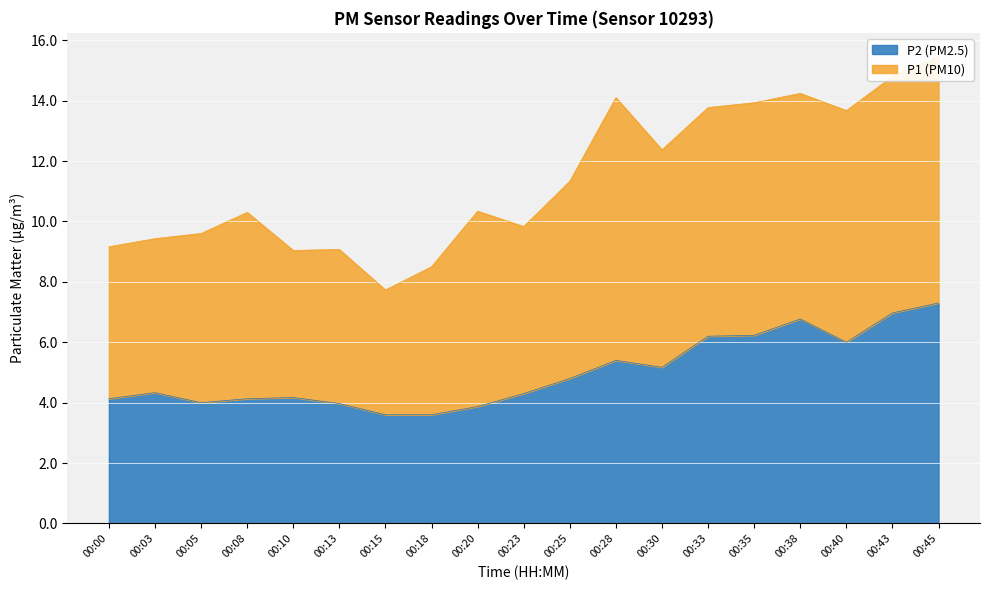

Reading left to right, what are all the values shown in this chart?

00:00=4.1	00:03=4.3	00:05=4.0	00:08=4.1	00:10=4.2	00:13=4.0	00:15=3.6	00:18=3.6	00:20=3.9	00:23=4.3	00:25=4.8	00:28=5.4	00:30=5.2	00:33=6.2	00:35=6.2	00:38=6.8	00:40=6.0	00:43=7.0	00:45=7.3